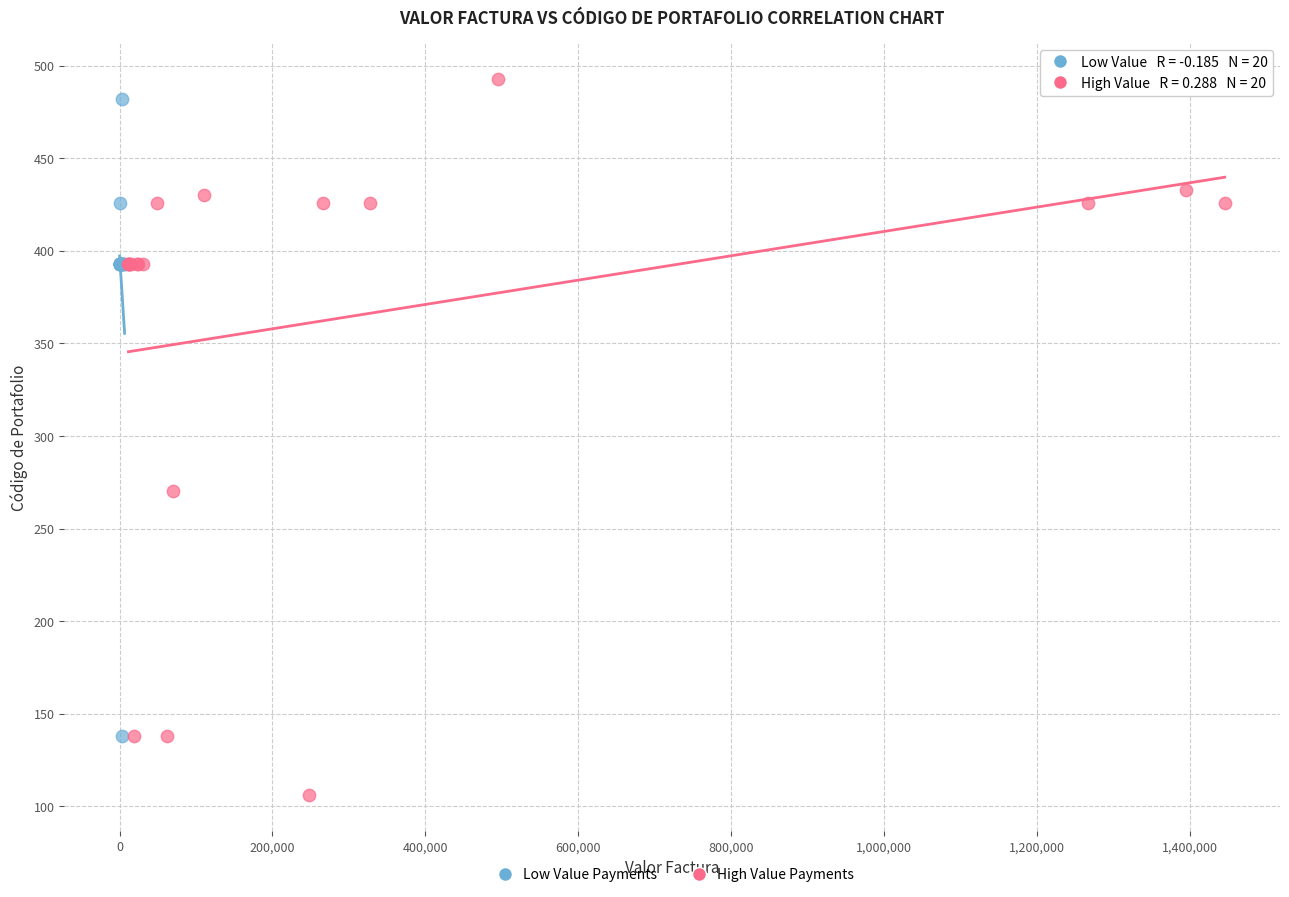

What are all the series names shown in the legend?

Low Value Payments, High Value Payments